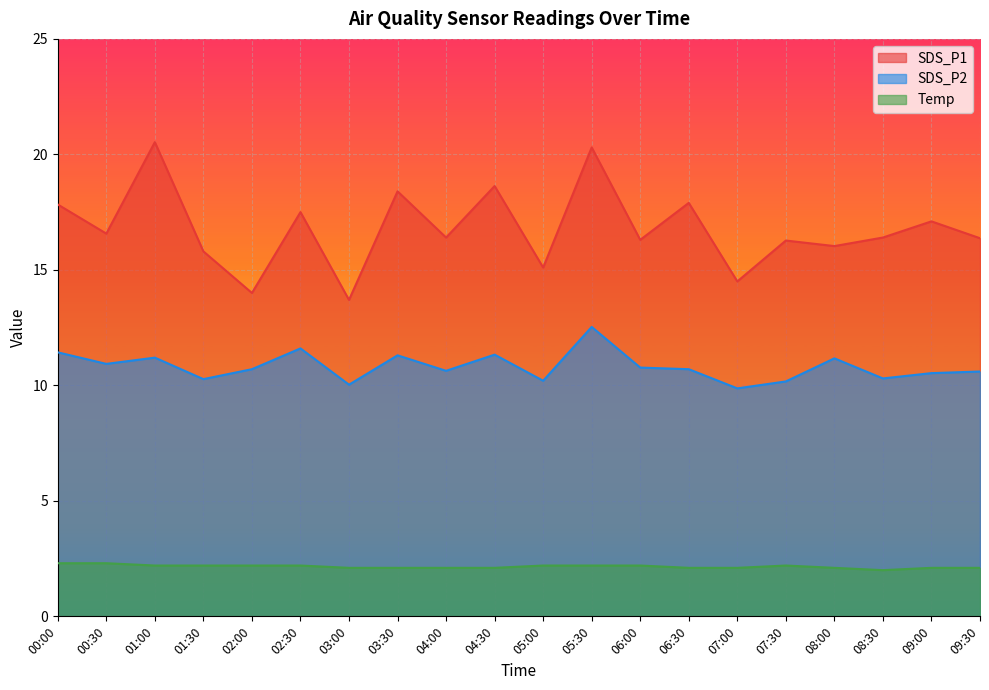

Is the value of Temp at 04:00 greater than the value of SDS_P2 at 06:00?

No